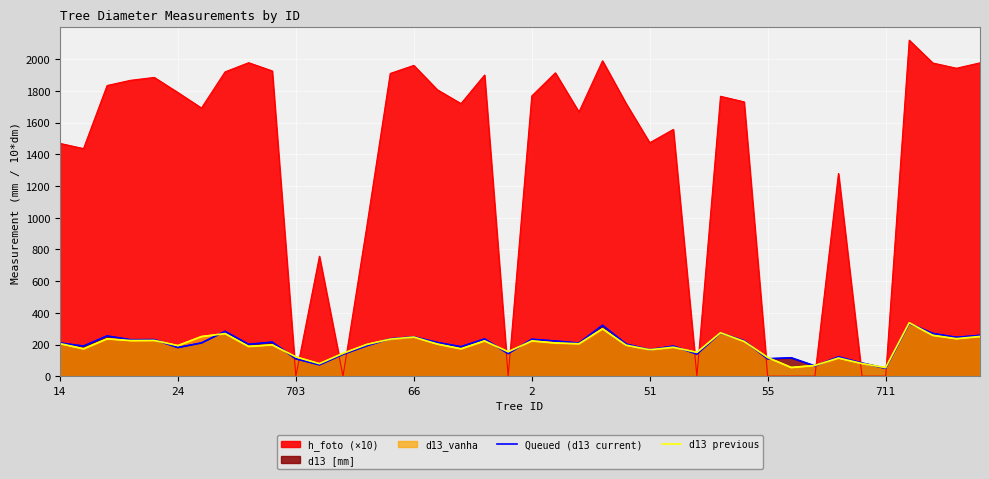

At which label is Queued (d13 current) closest to 191?

24